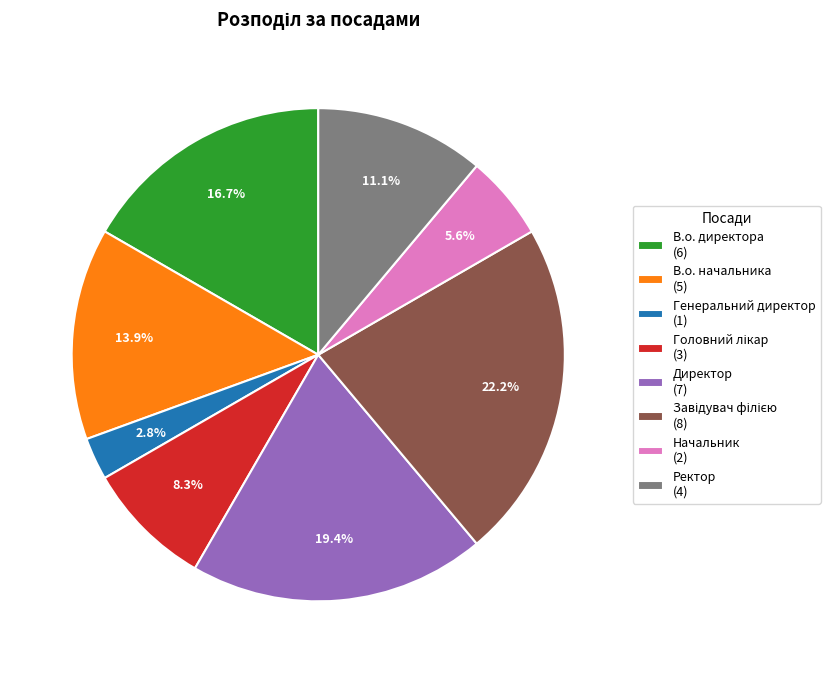

Combined, what portion of the pie is В.о. директора (6) and В.о. начальника (5)?

30.6%